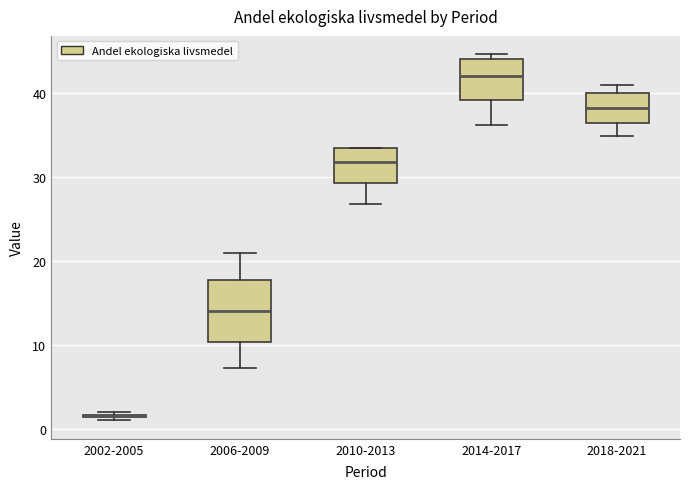

Where is the lower edge of the box for 2010-2013 on the y-axis? The values are not printed on the chart, so give them approximately, as read against the axis.

29